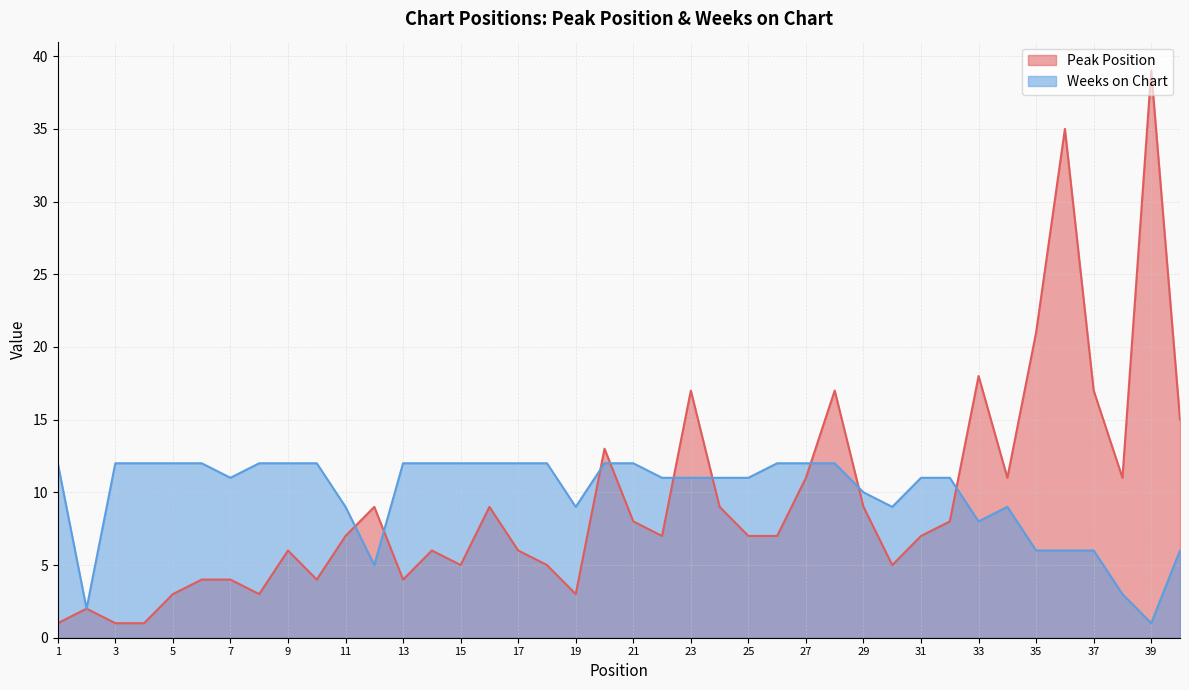

How many lines are shown in the chart?

2